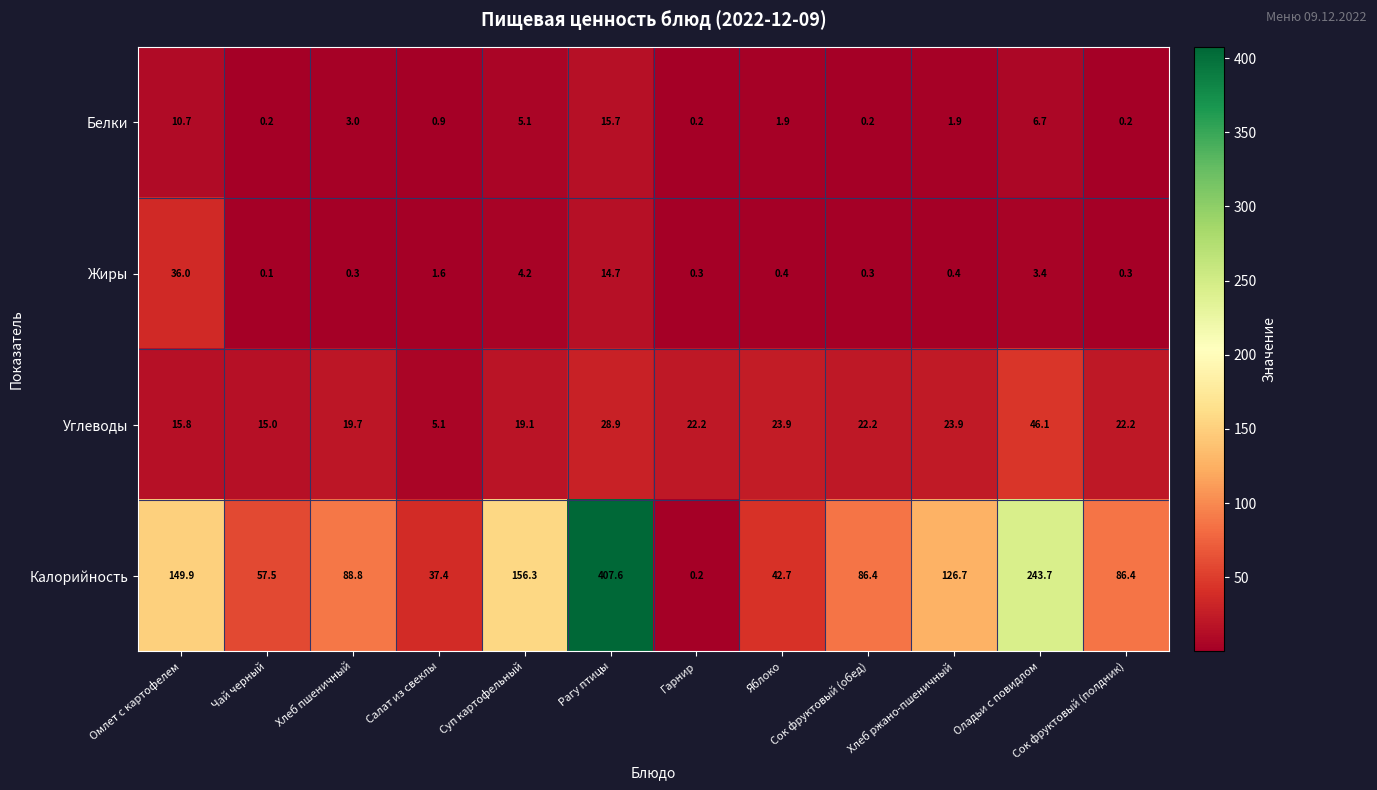

What is the difference between the second highest and second lowest values in the Белки series?

10.5